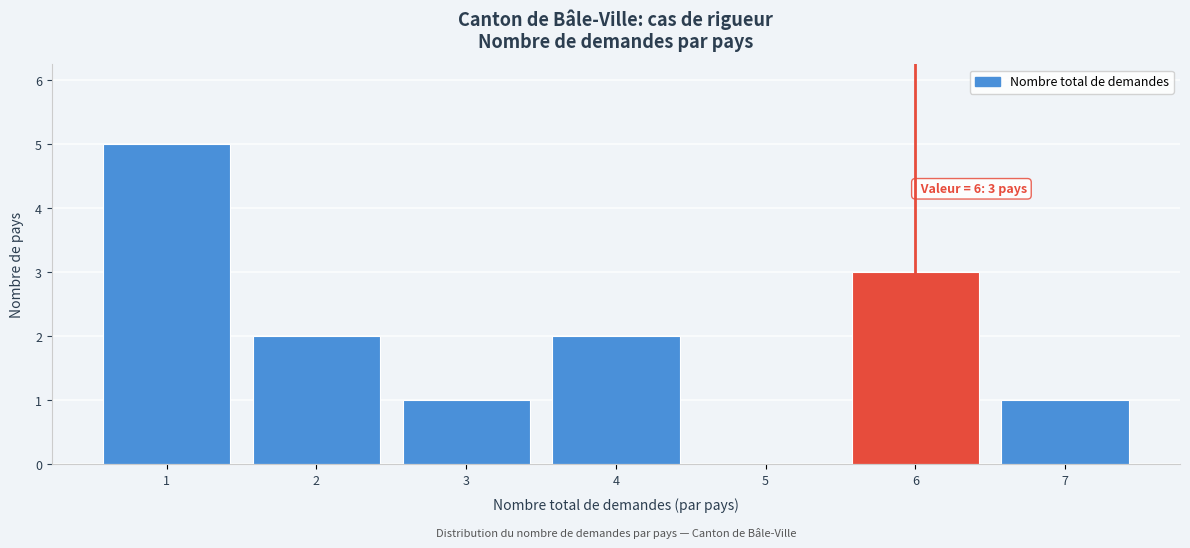

Which range on the x-axis has the tallest bar?

0.5 to 1.5